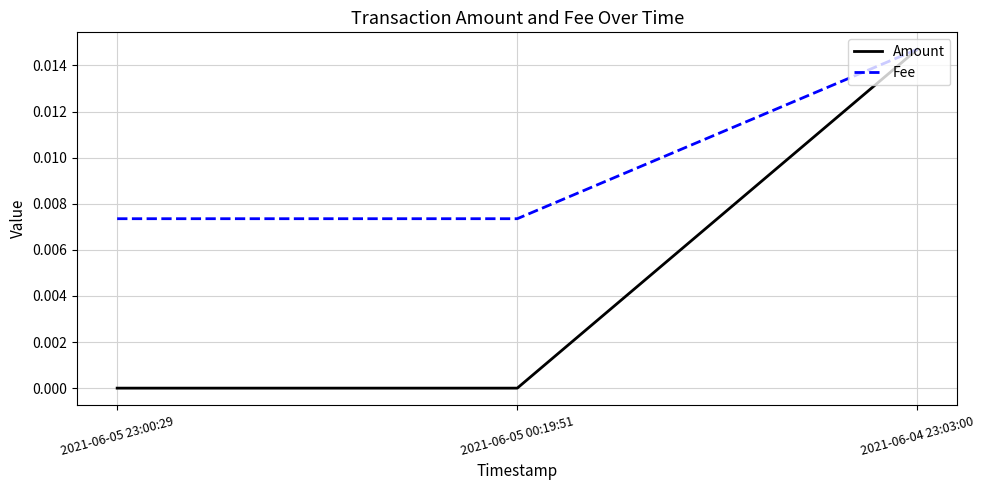

The value of Amount at 2021-06-04 23:03:00 is 0.0. True or false?

True